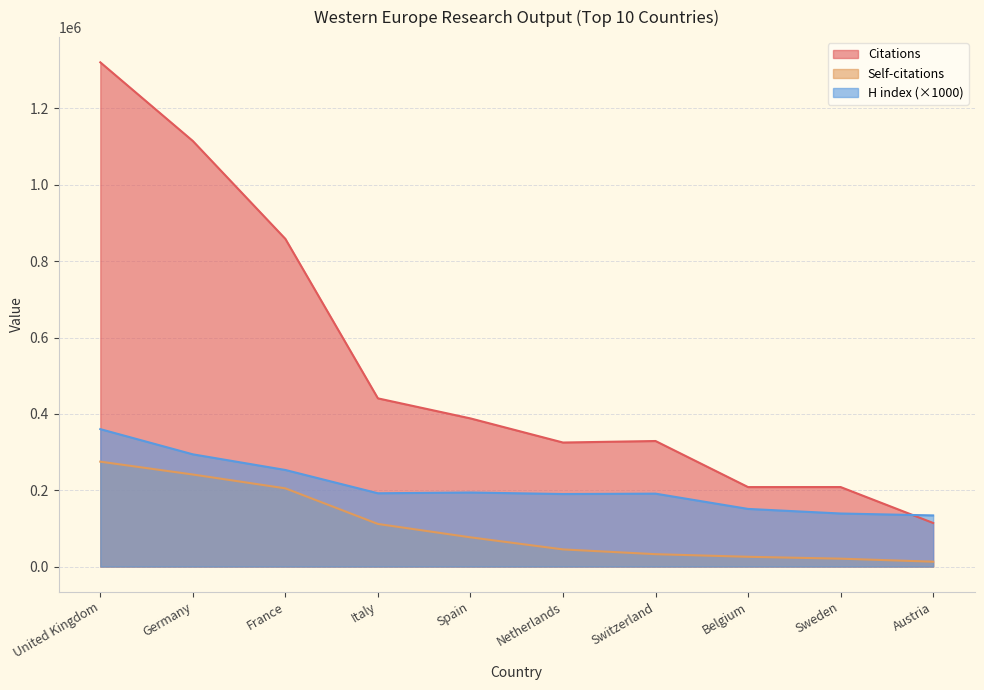

Rank the series by their average value, from lowest to highest.

Self-citations, H index (×1000), Citations